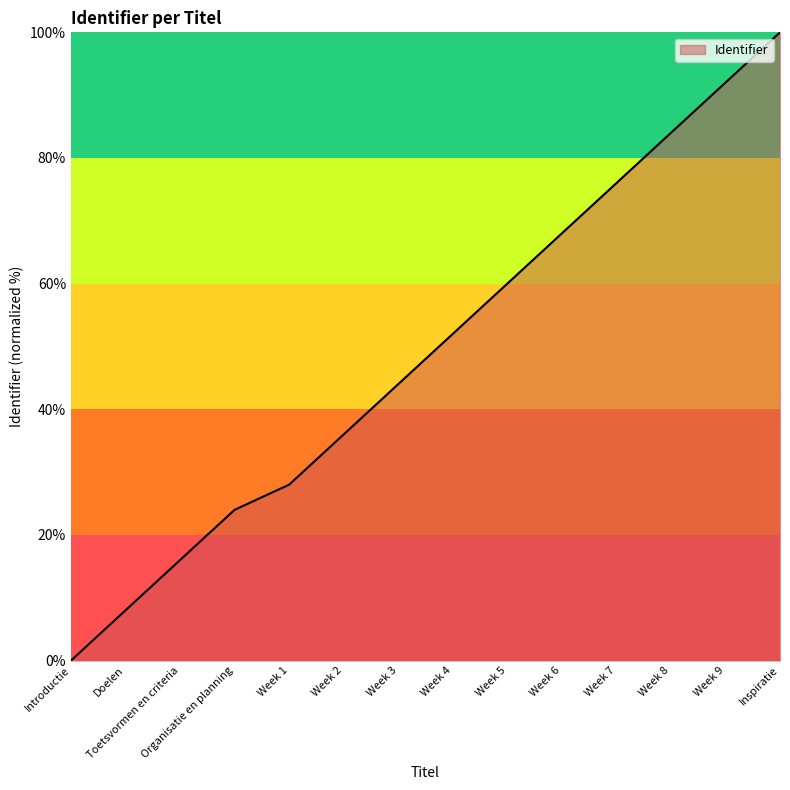

What position from the left is Week 3?

7